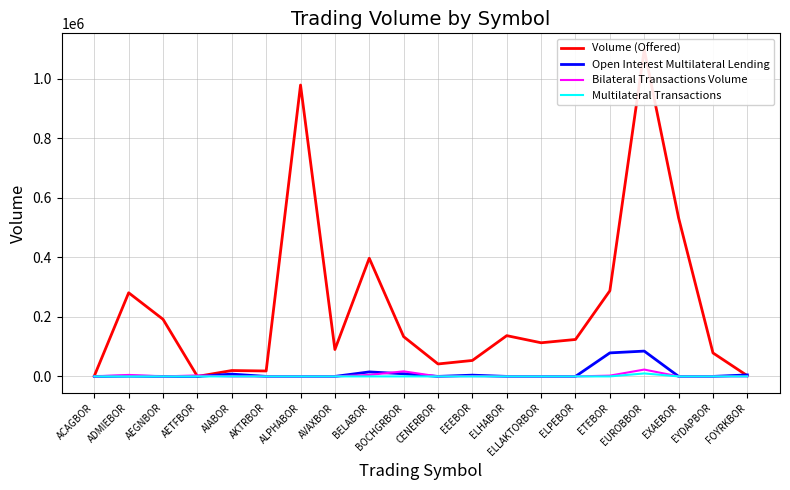

At EYDAPBOR, list the series in order from largest to smallest.

Volume (Offered), Open Interest Multilateral Lending, Bilateral Transactions Volume, Multilateral Transactions